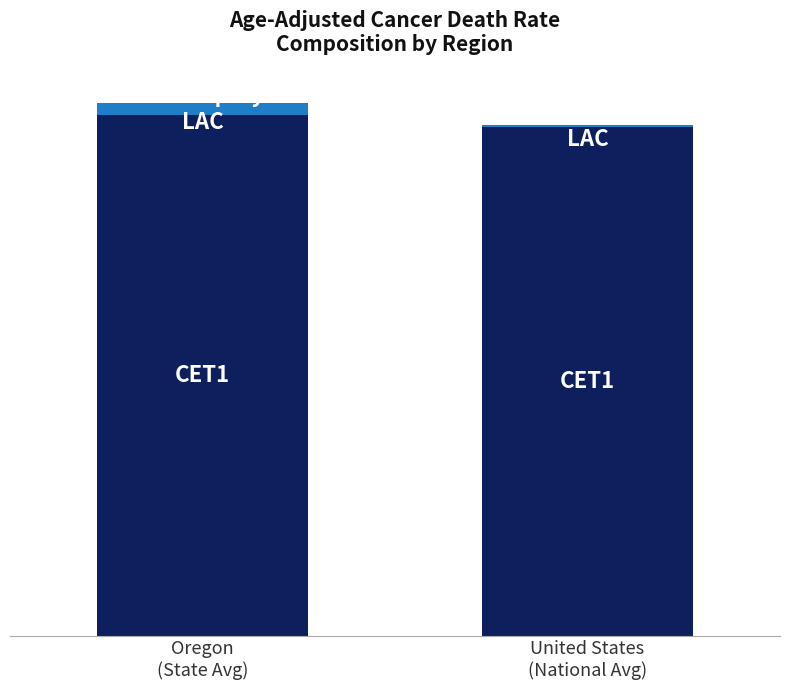

Does the chart contain stacked bars?

Yes